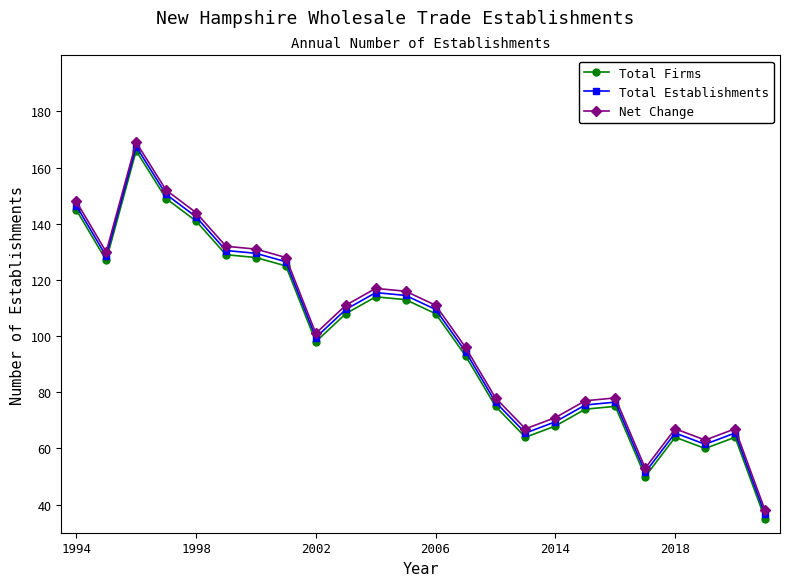

What is the maximum value for Total Establishments?

167.5